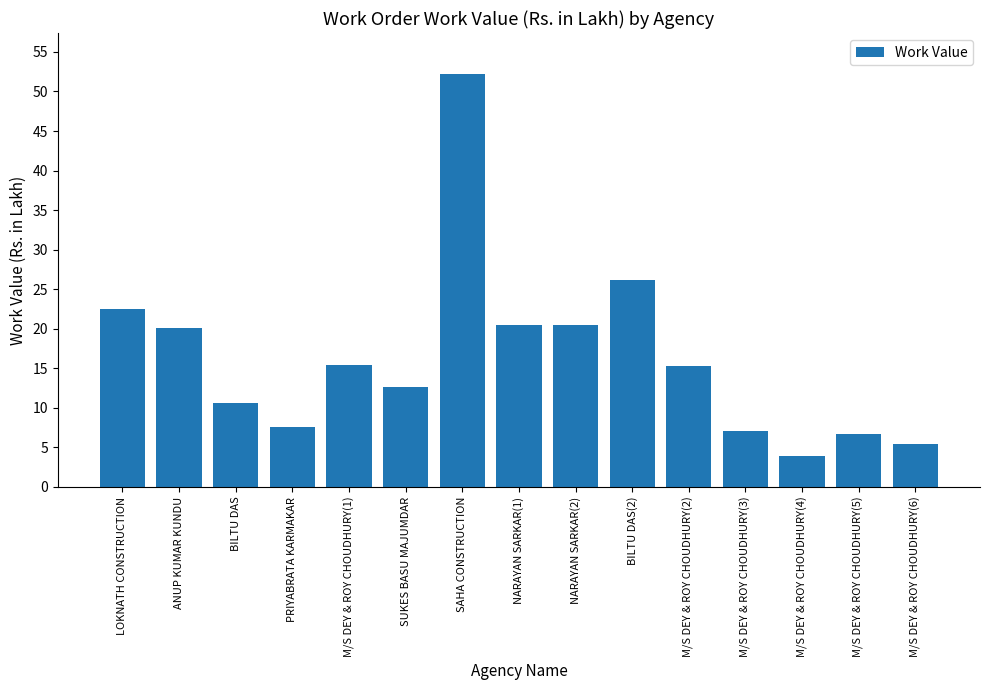

What is the approximate value at SUKES BASU MAJUMDAR?

12.7